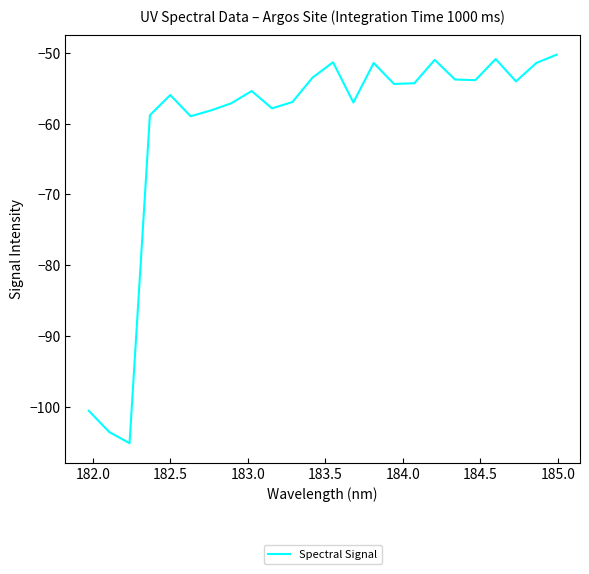

What is the smallest value displayed?

-105.1